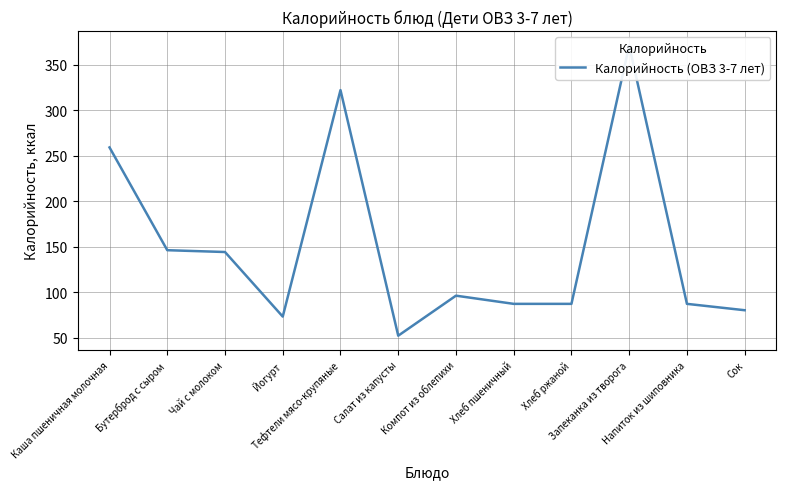

The chart shows a value of 118 at Напиток из шиповника. True or false?

False